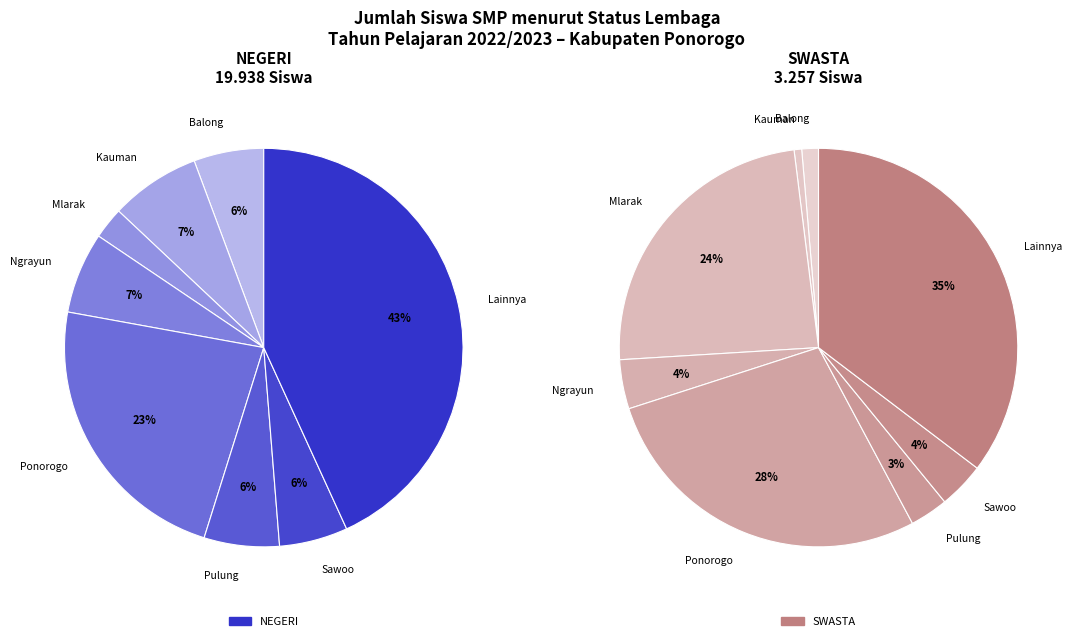

Does Babadan account for over 50% of the chart?

No